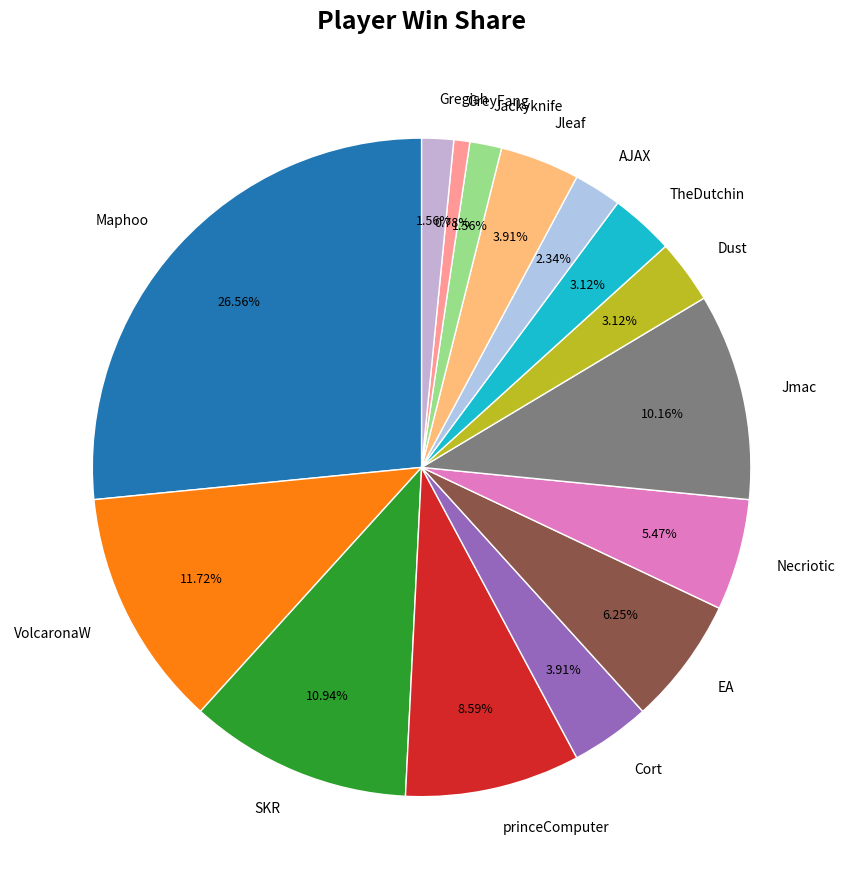

Between Dust and SKR, which is larger?

SKR